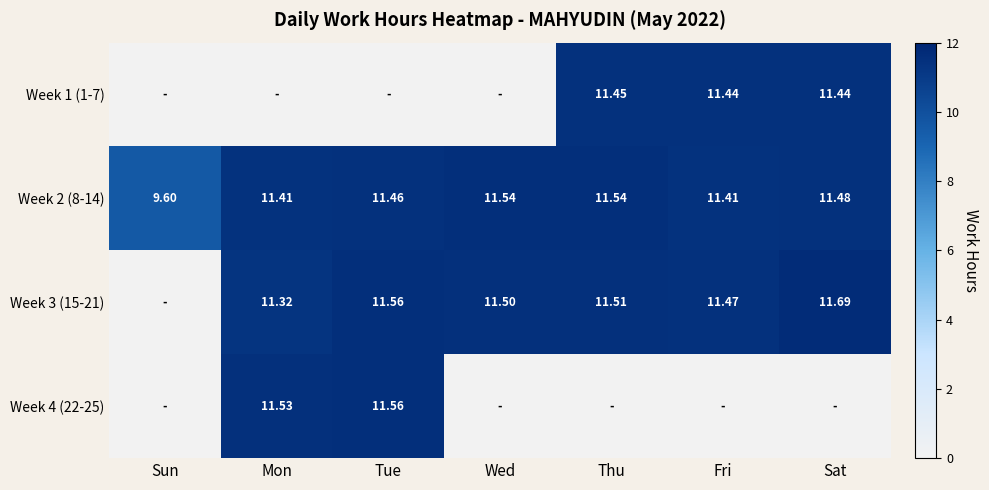

True or false: Week 3 (15-21) has a value of 11.3 at Mon.

True